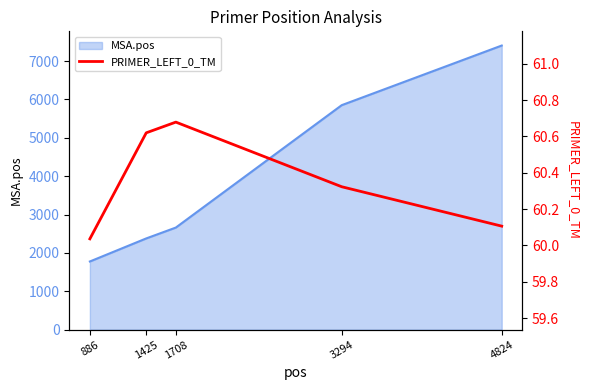

The MSA.pos series shows 10491 at 3294. True or false?

False